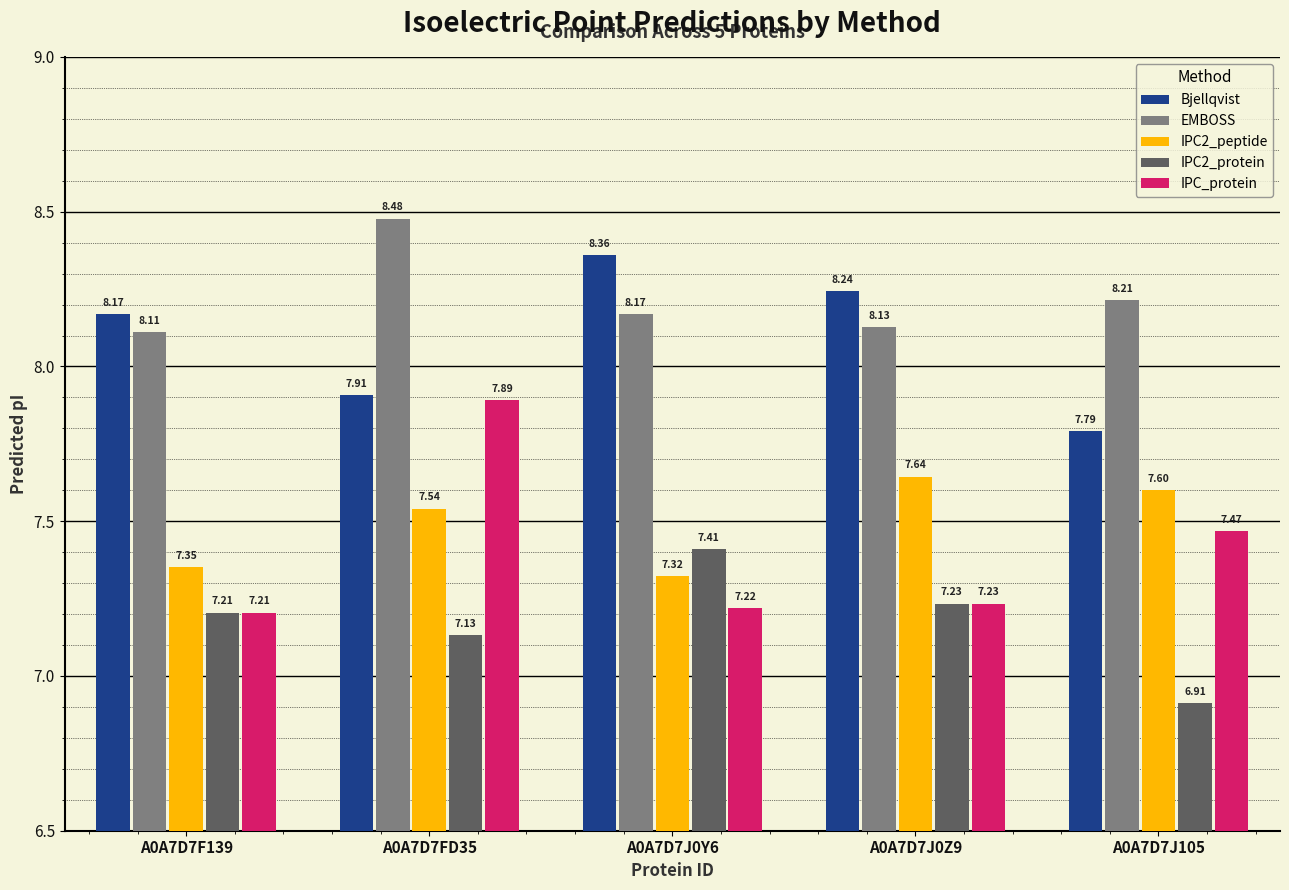

Rank the series at A0A7D7J105 from lowest to highest value.

IPC2_protein, IPC_protein, IPC2_peptide, Bjellqvist, EMBOSS